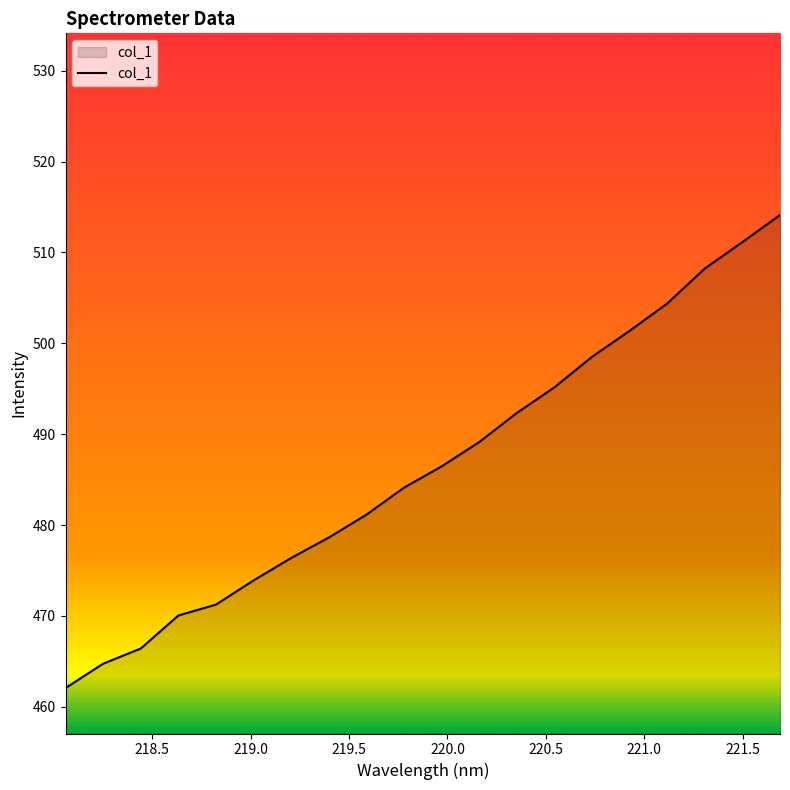

What is the difference between the maximum and minimum values?

52.1